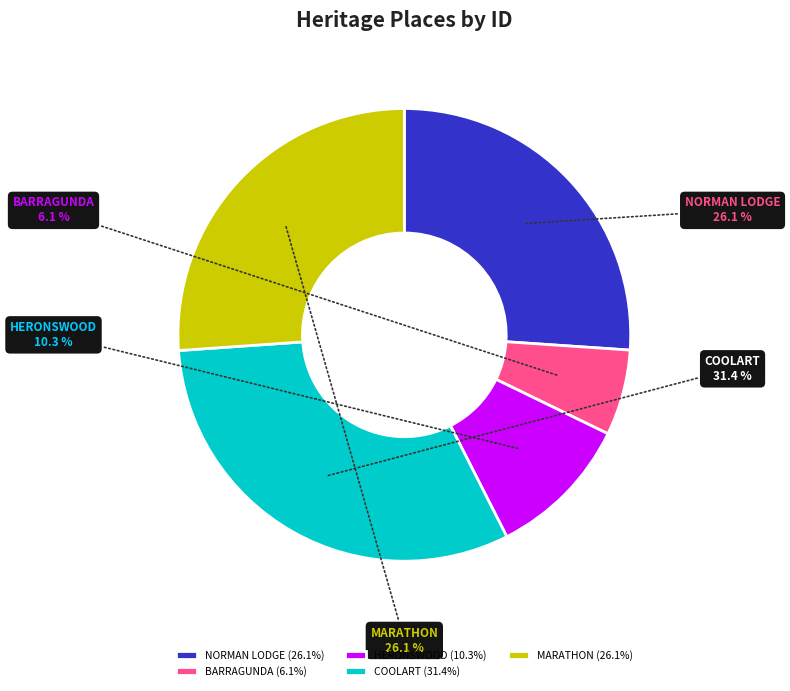

What is the ratio of the value at HERONSWOOD to the value at COOLART?

0.3